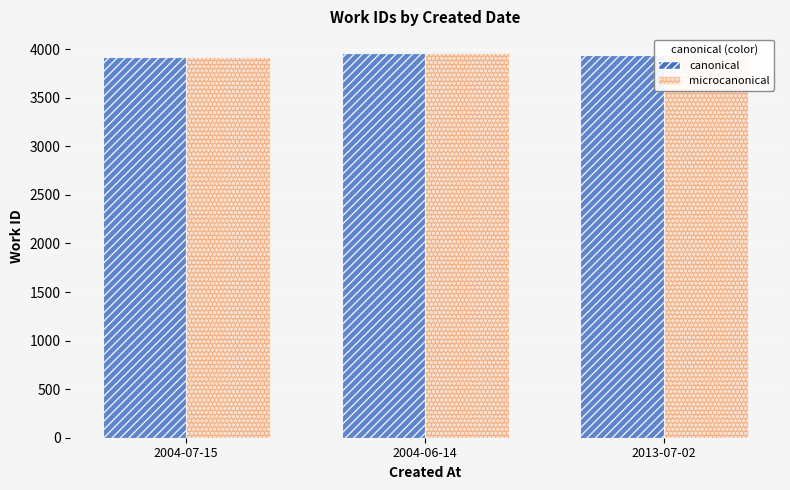

How many values in the canonical series are below 3938?

1